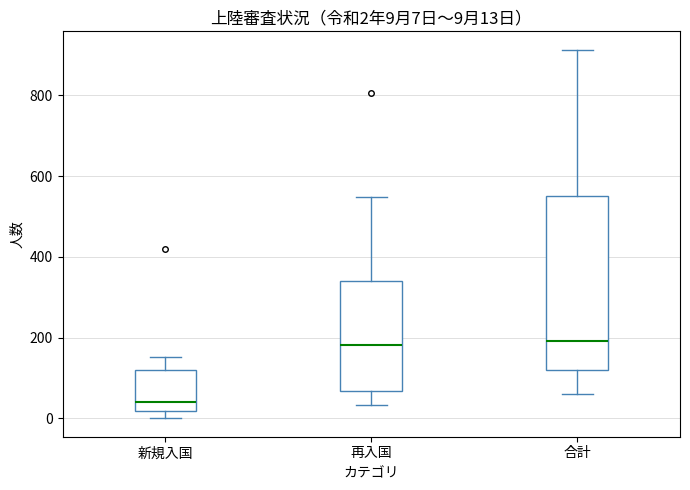

Which box is the tallest, from its lower edge to its upper edge?

合計